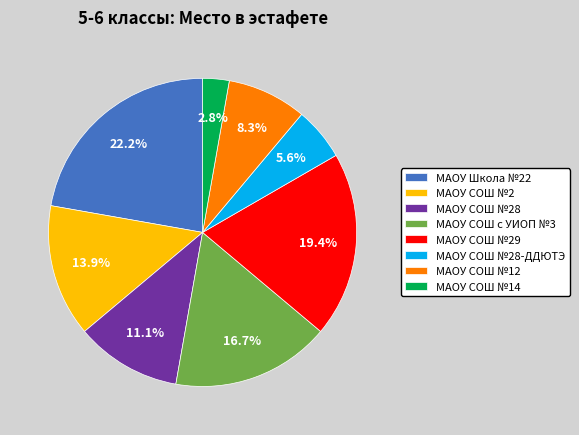

Rank the categories by value from lowest to highest.

МАОУ СОШ №14, МАОУ СОШ №28-ДДЮТЭ, МАОУ СОШ №12, МАОУ СОШ №28, МАОУ СОШ №2, МАОУ СОШ с УИОП №3, МАОУ СОШ №29, МАОУ Школа №22